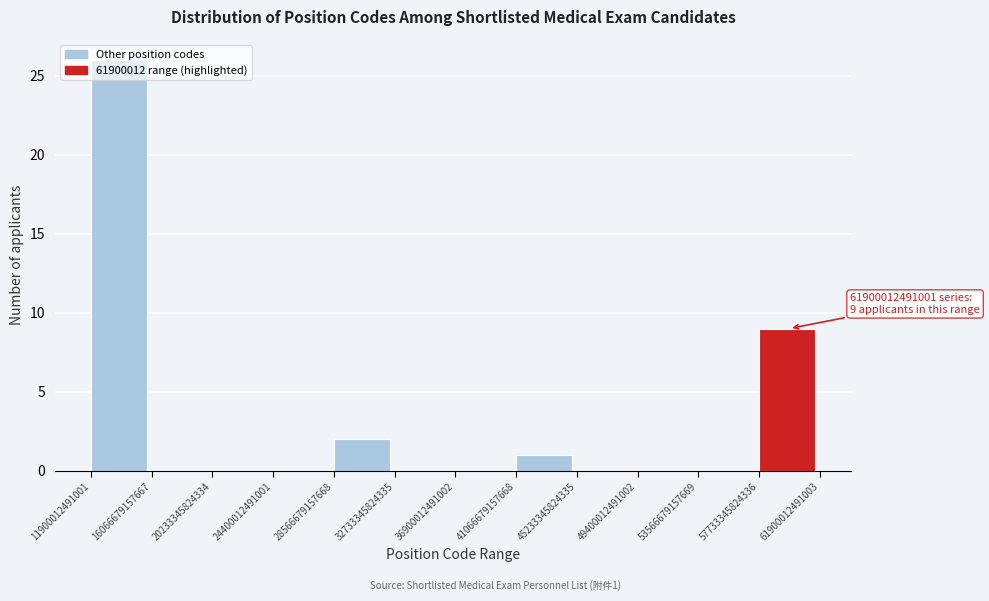

Which range on the x-axis has the tallest bar?

11900012491001 to 16066679157667